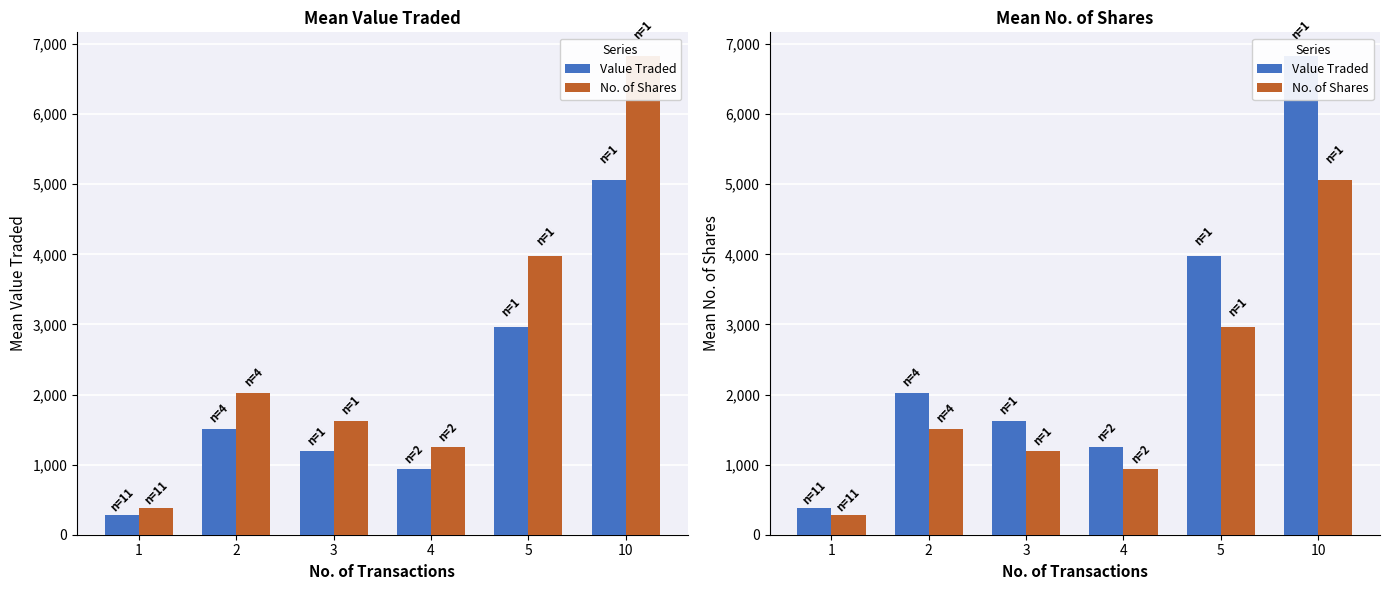

Count the number of categories in the chart.

6